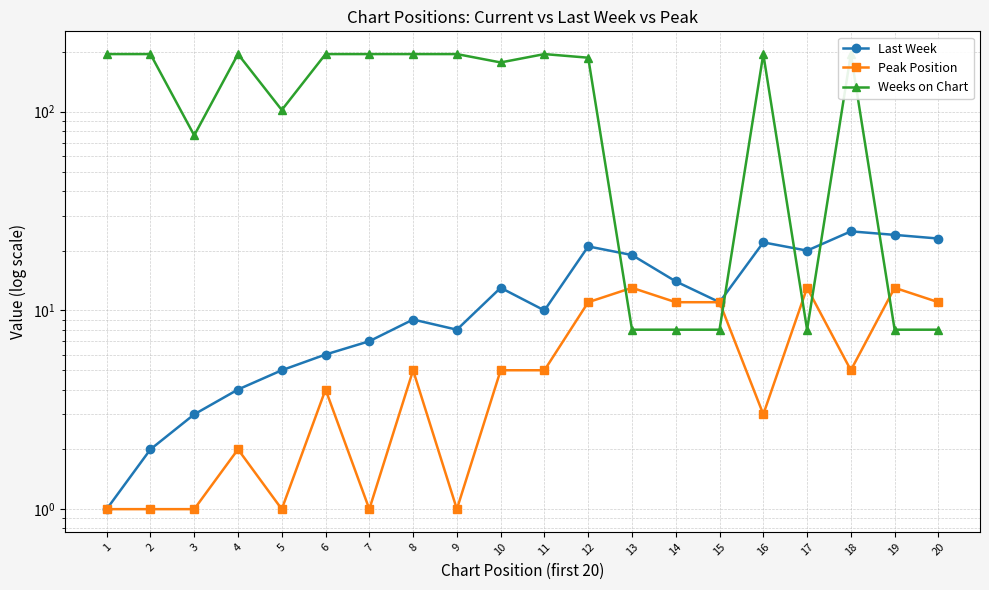

What is the total value across all series at 14?

33